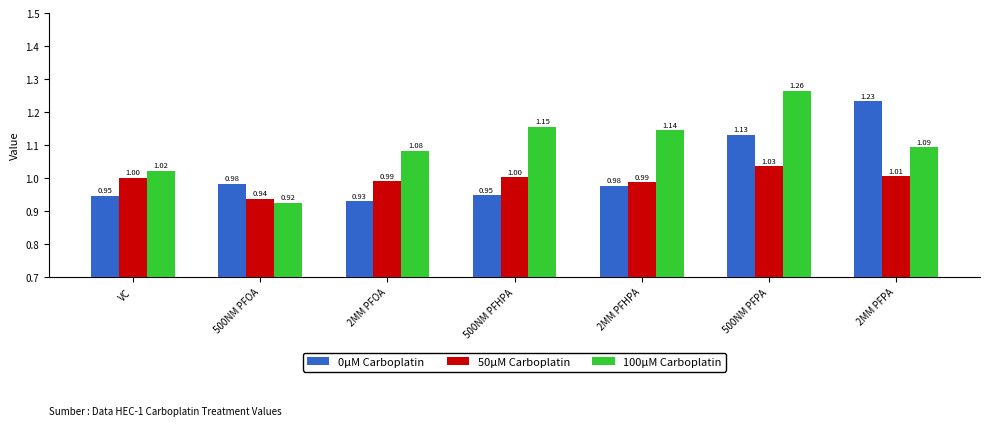

Between 500NM PFHPA and 500NM PFPA, which series saw the biggest shift?

0μM Carboplatin